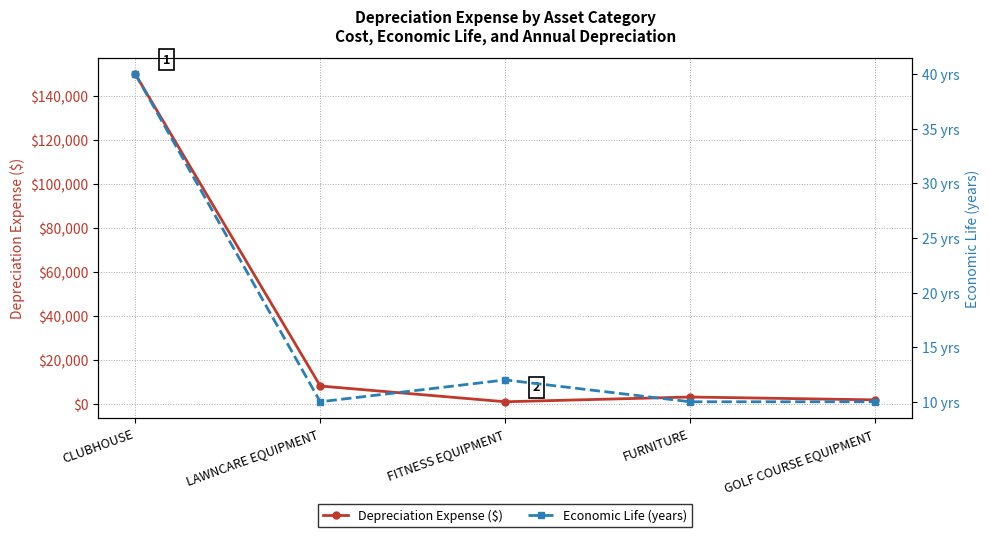

The Economic Life (years) series shows 10.0 at LAWNCARE EQUIPMENT. True or false?

True